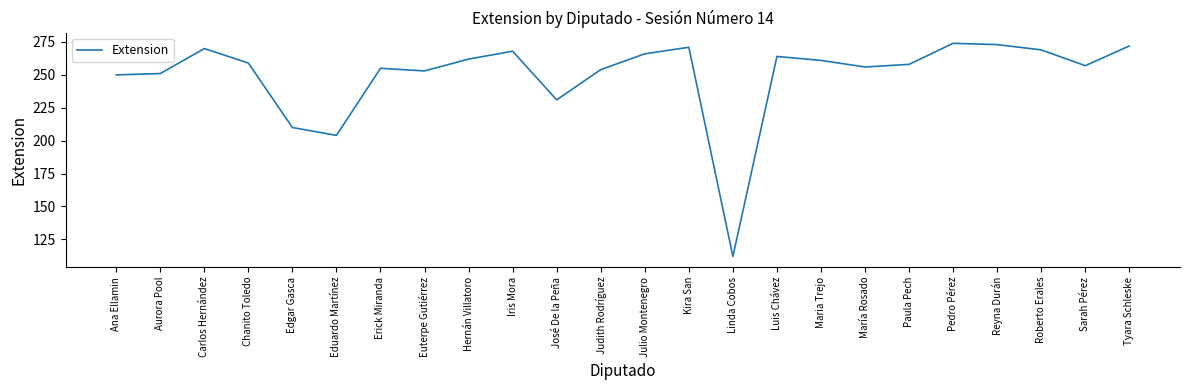

What is the difference between the values at Judith Rodríguez and Maria Trejo?

7